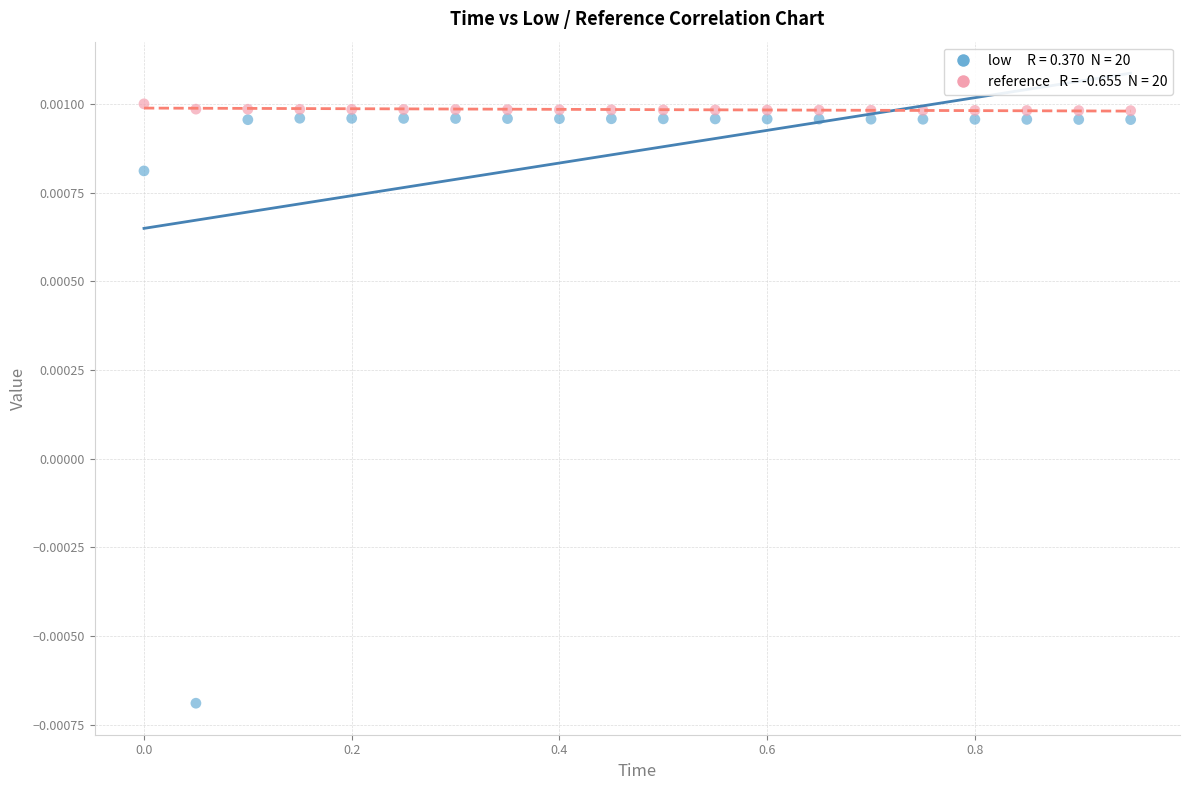

Across all data points, what is the range of X values (max minus min)?

0.9